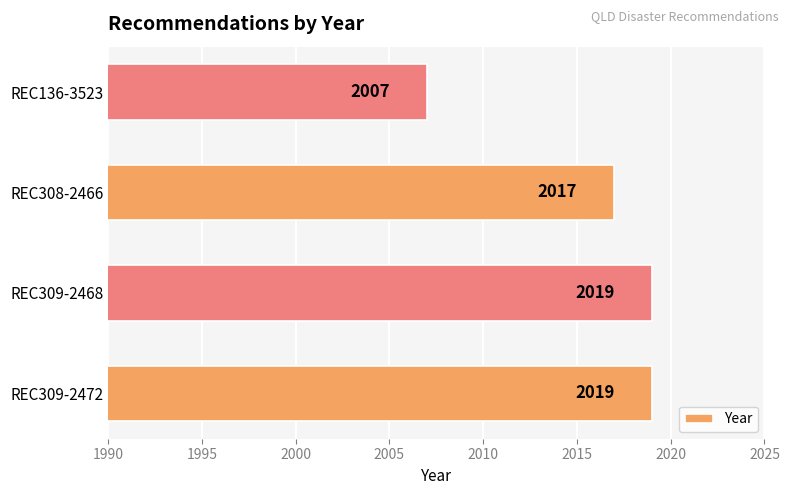

Are the bars horizontal?

Yes